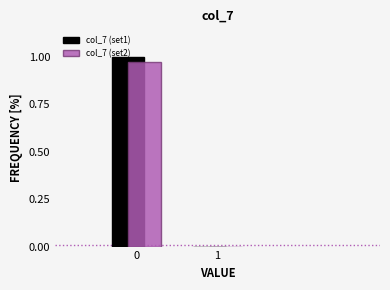

What is the total value across all series at 0?

2.0